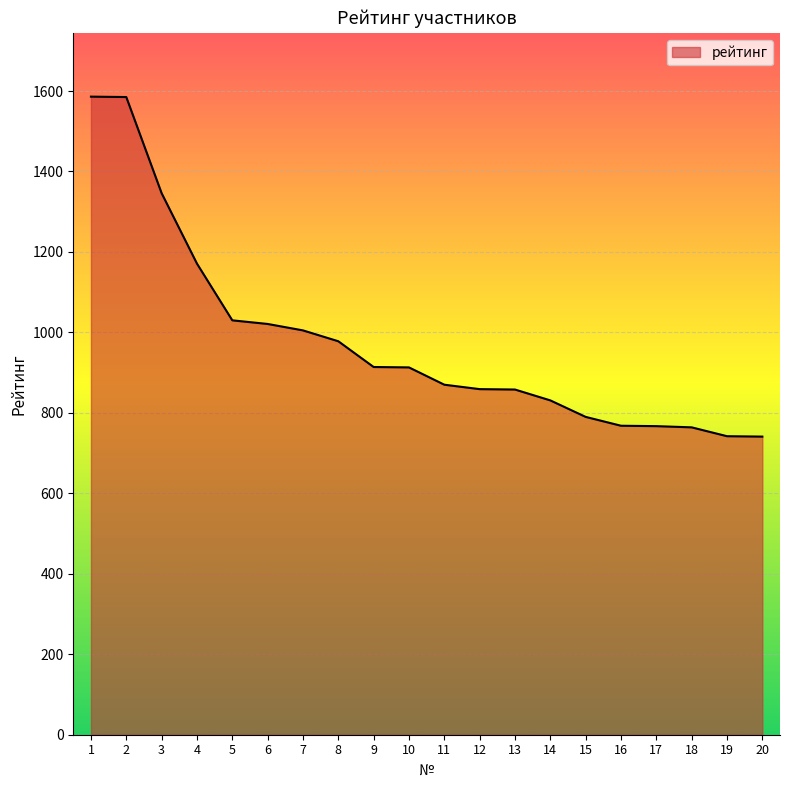

What is the difference between the values at 19 and 11?

128